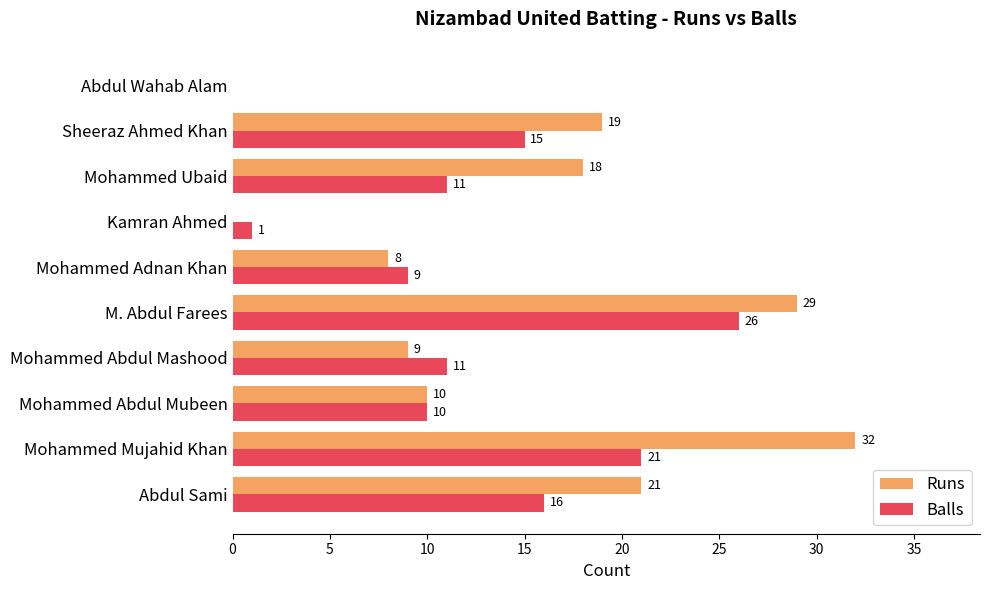

True or false: Balls has a value of 10 at Sheeraz Ahmed Khan.

False